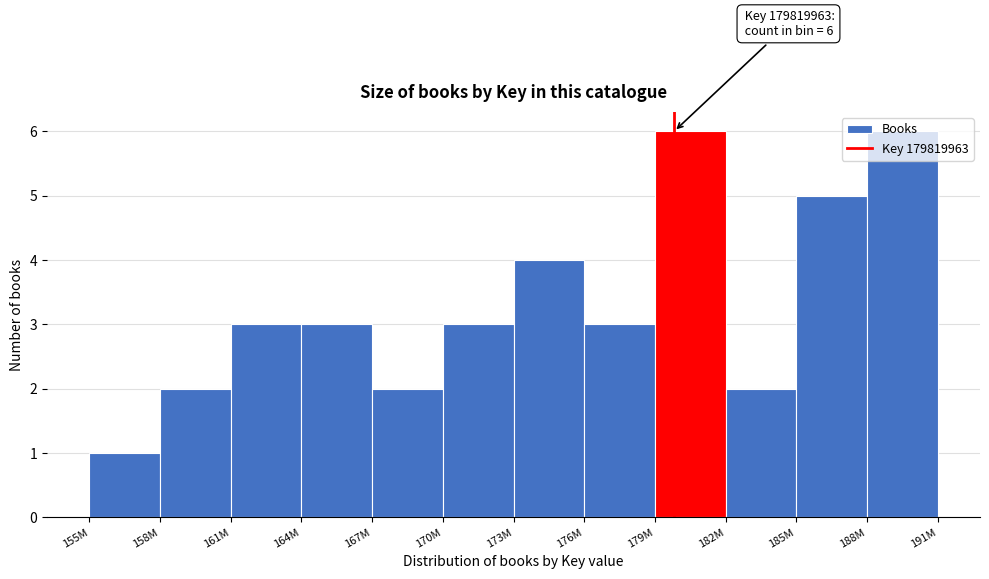

Which category has the lowest value across all series?

155M